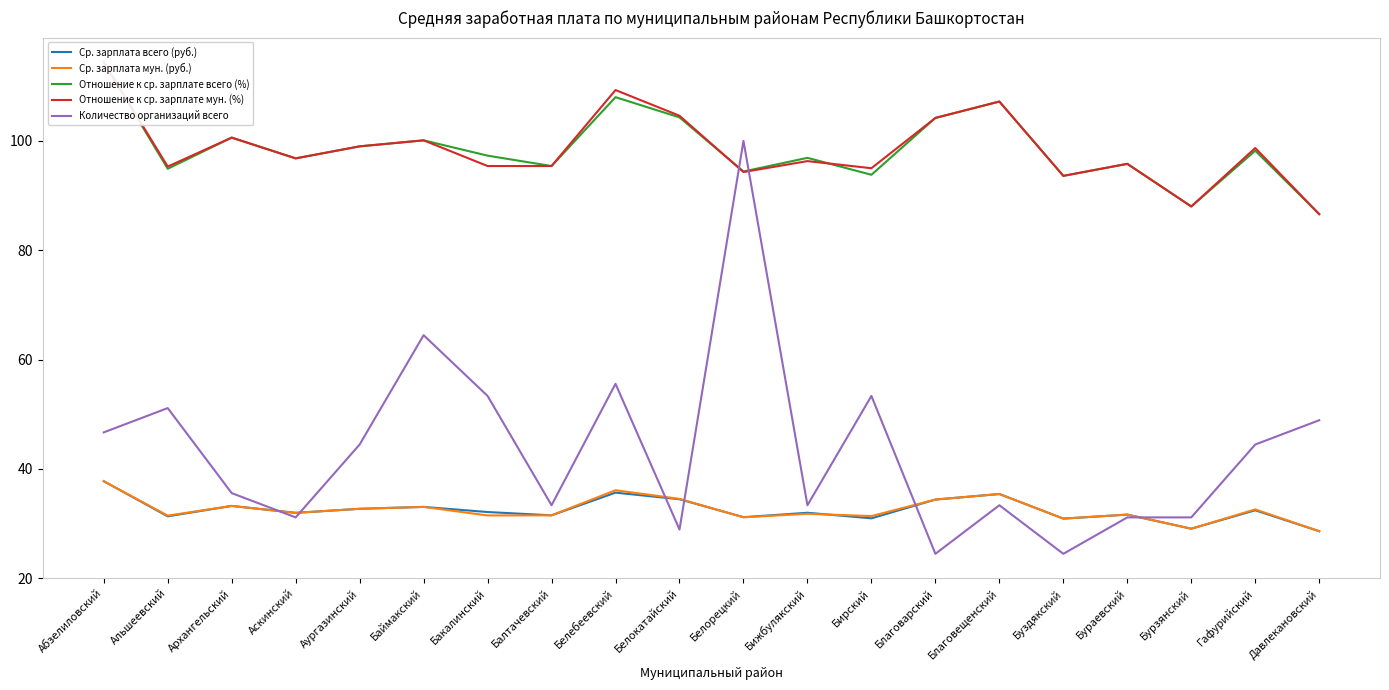

At Бижбулякский, list the series in order from smallest to largest.

Ср. зарплата мун. (руб.), Ср. зарплата всего (руб.), Количество организаций всего, Отношение к ср. зарплате мун. (%), Отношение к ср. зарплате всего (%)